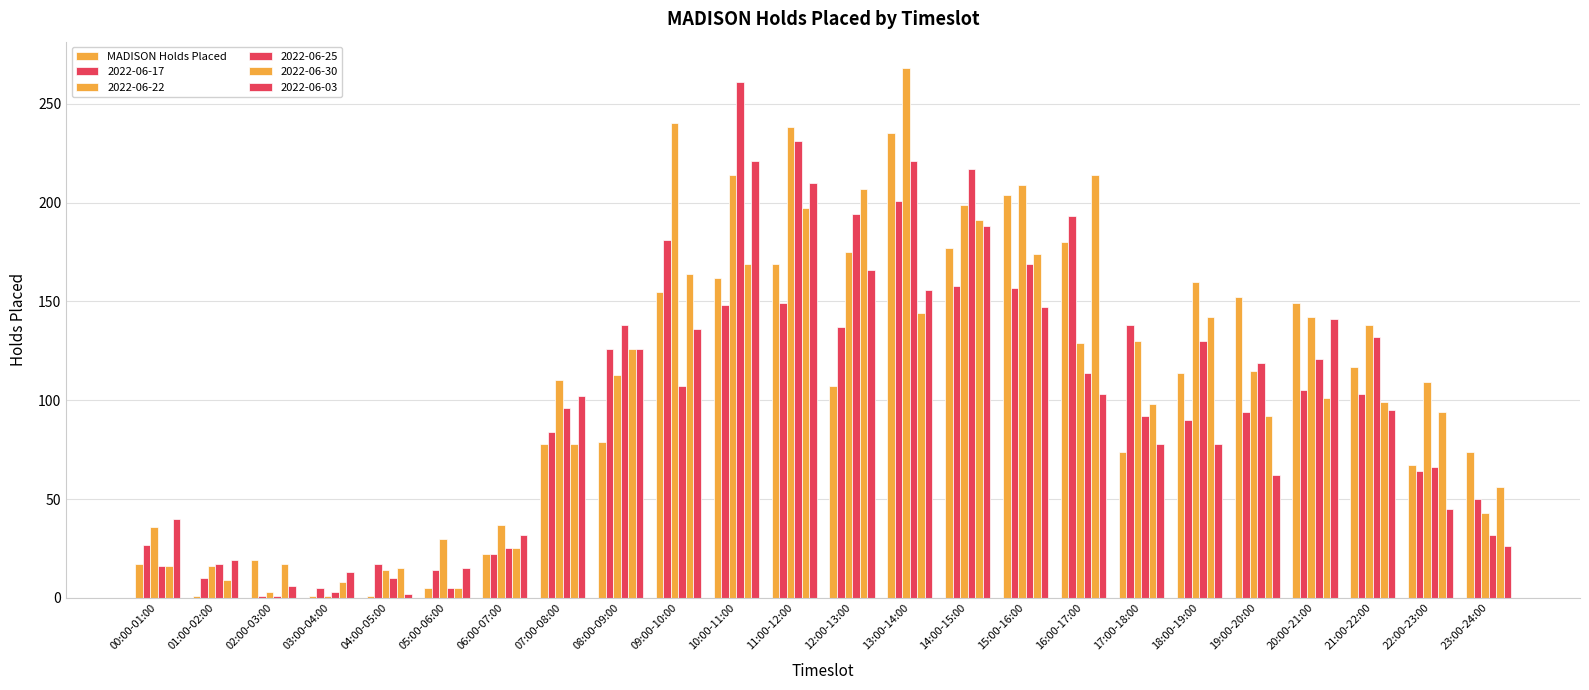

How many series are shown in this chart?

6